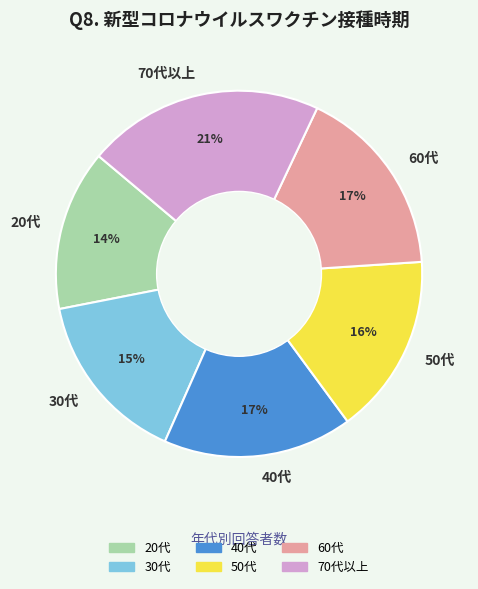

Is it true that 30代 is 15% of the pie?

True